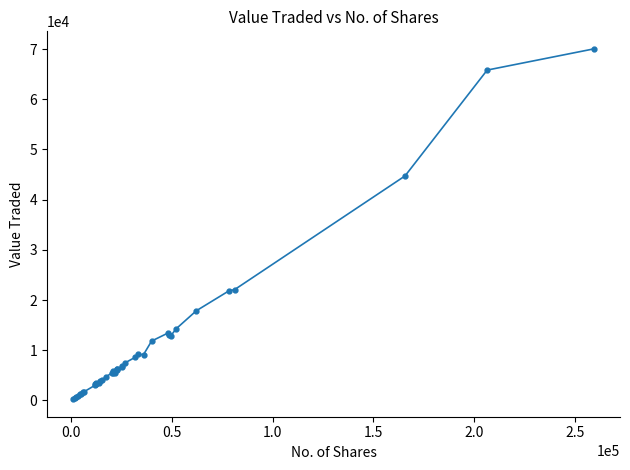

What is the sum of all values?

434237